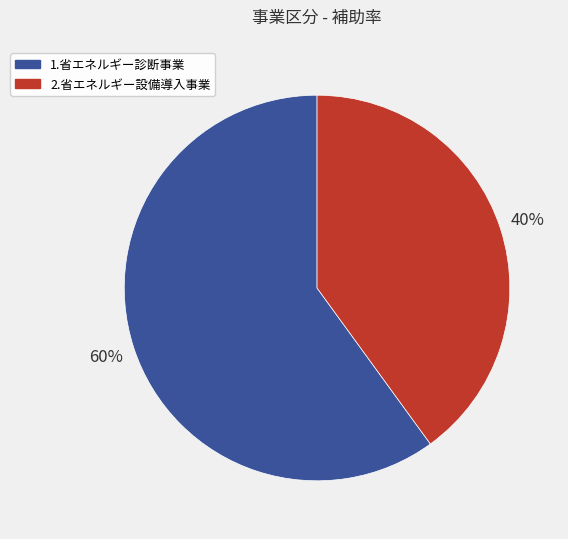

Rank the categories by value from lowest to highest.

2.省エネルギー設備導入事業, 1.省エネルギー診断事業